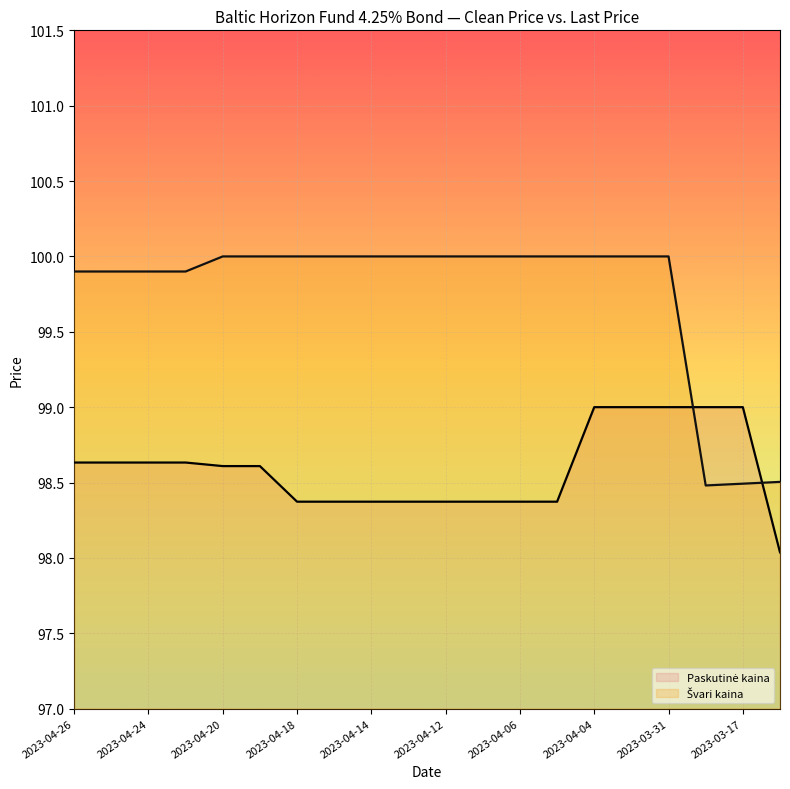

How many data points in Švari kaina are less than 100?

7